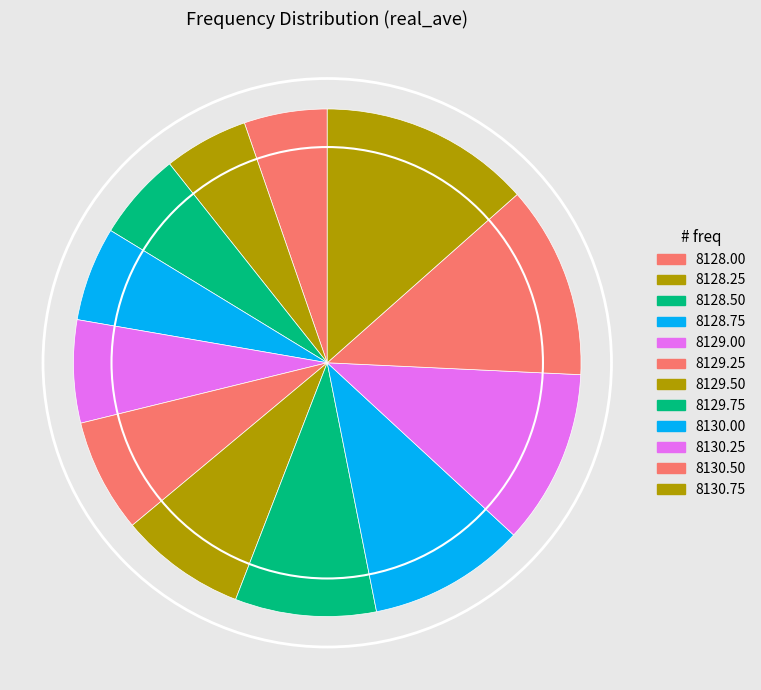

How many slices are in this pie chart?

12